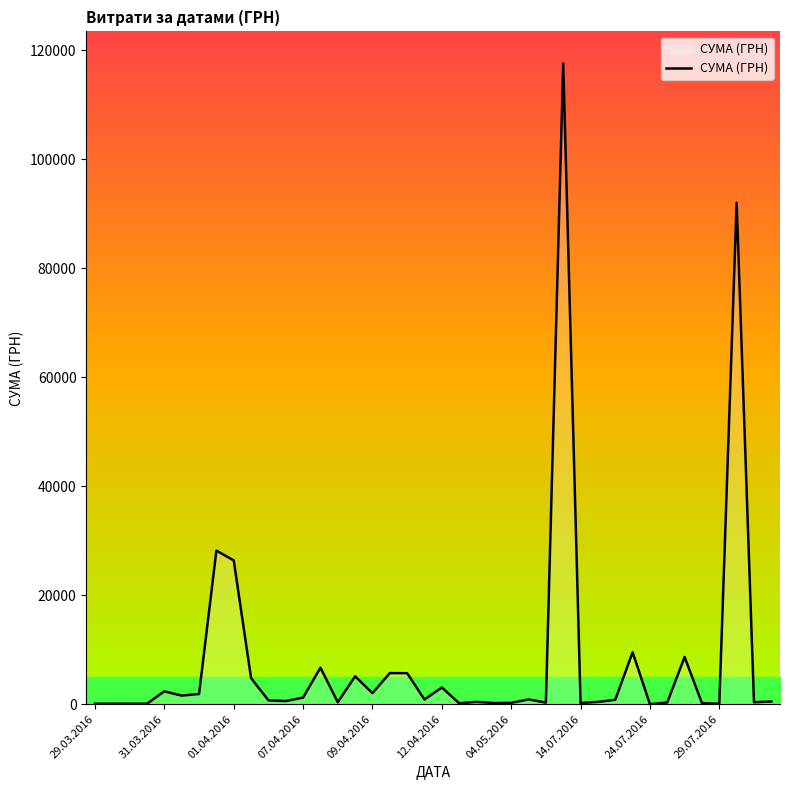

Reading left to right, what are all the values shown in this chart?

97.8	100.0	97.8	100.0	2364.0	1576.8	1881.9	28183.3	26381.6	4783.8	714.6	577.4	1216.6	6700.0	361.8	5116.8	2027.8	5709.6	5693.4	859.3	3071.0	173.9	425.8	215.5	252.8	881.4	300.0	117568.8	219.0	425.8	805.0	9532.1	11.2	323.2	8661.0	199.0	97.8	91998.9	361.8	496.0